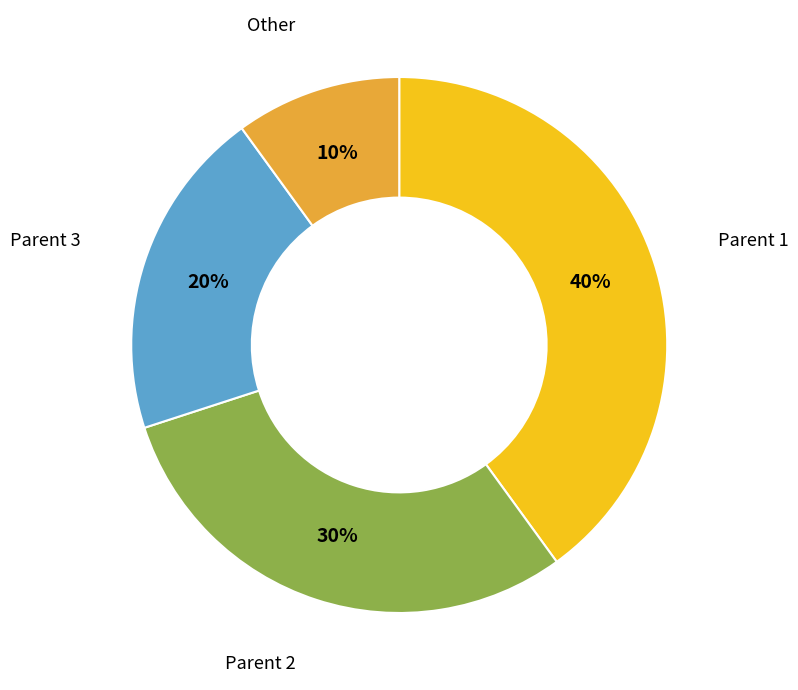

To the nearest percent, what is the average slice percentage?

25%